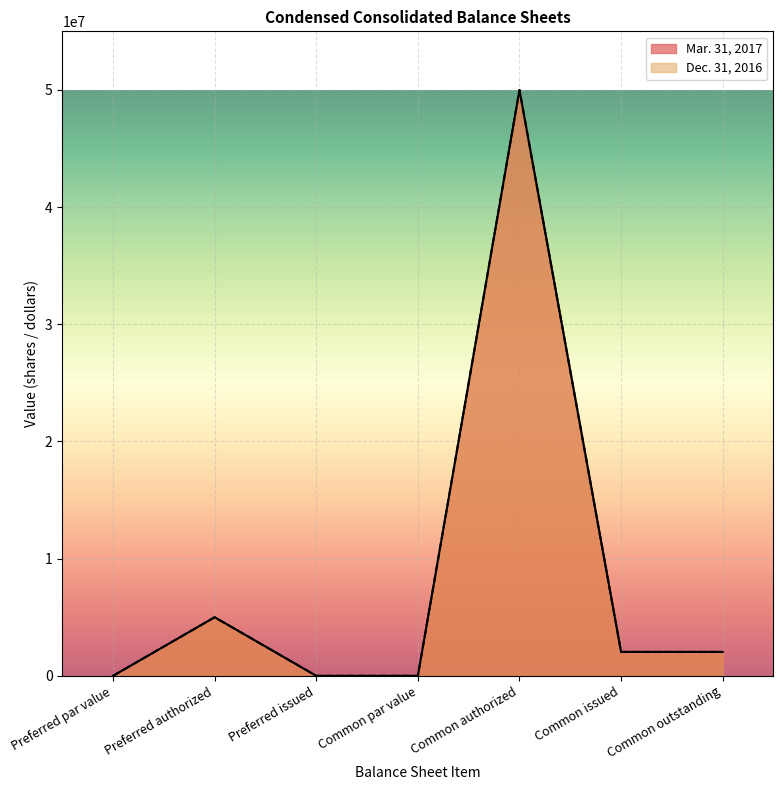

Which has a higher value, Common issued or Common par value?

Common issued